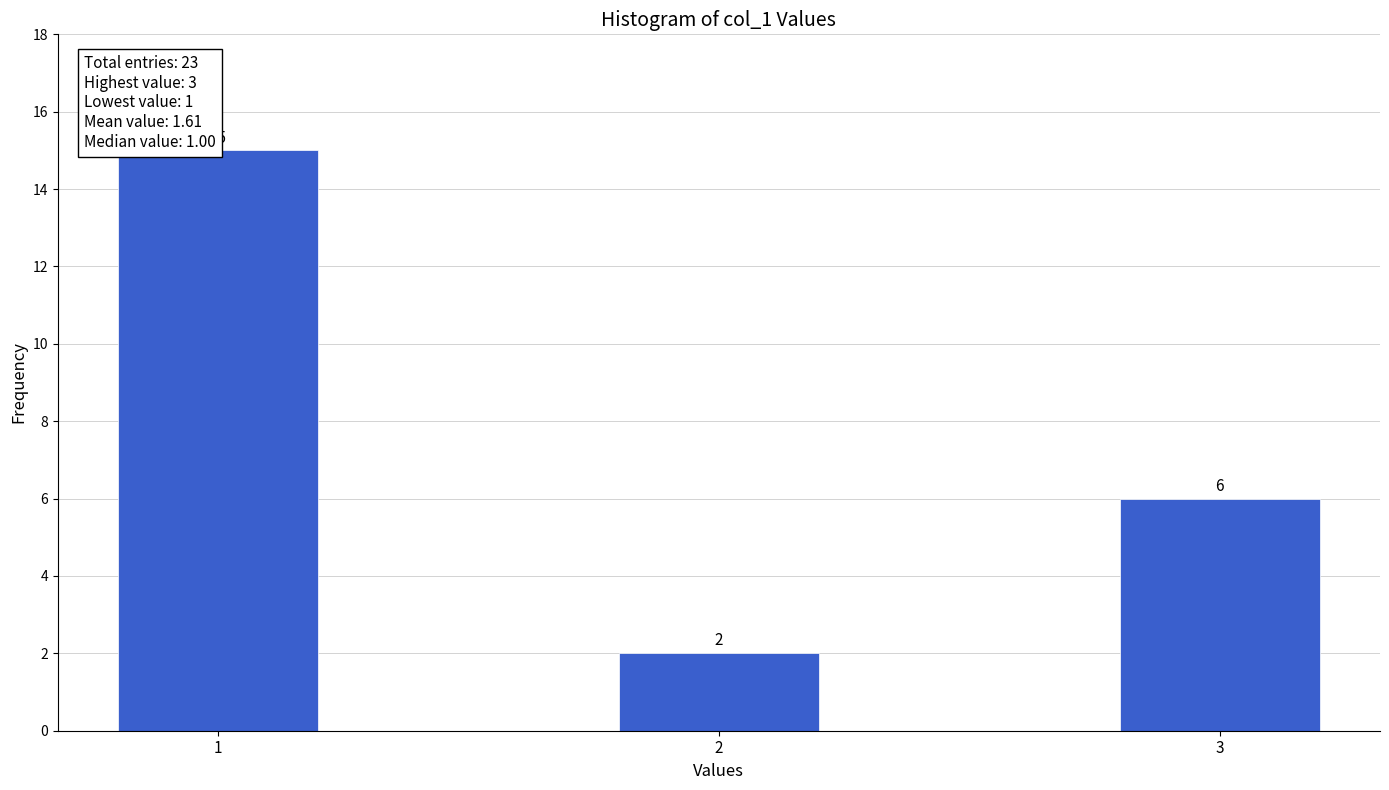

Reading left to right, list all the values displayed in this chart.

15	2	6